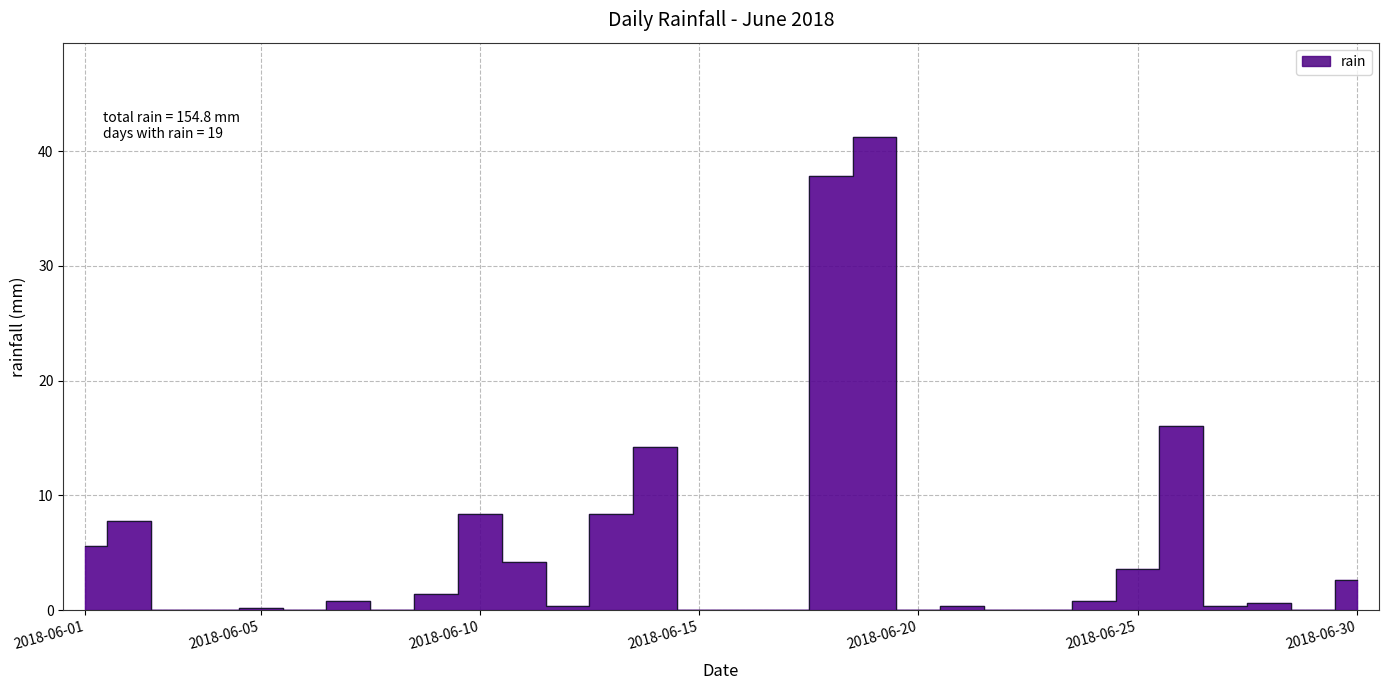

Does the chart display data point markers on the line(s)?

No